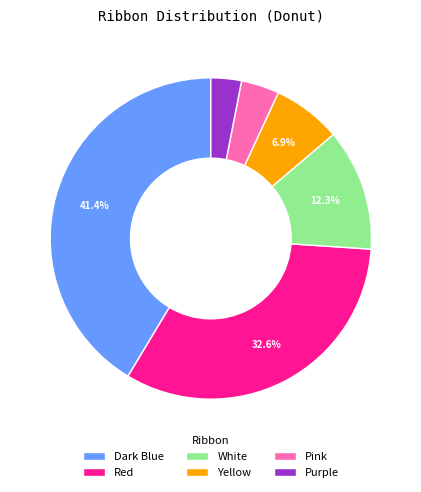

Approximately how many times larger is the value at Red compared to White?

2.7